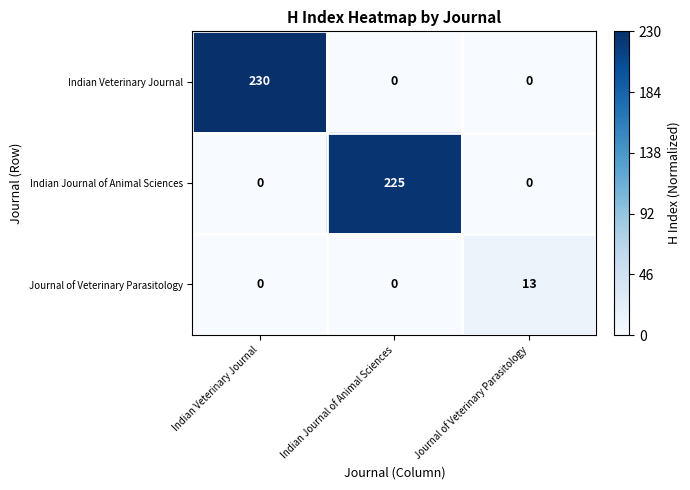

What is the total value across all series at Journal of Veterinary Parasitology?

13